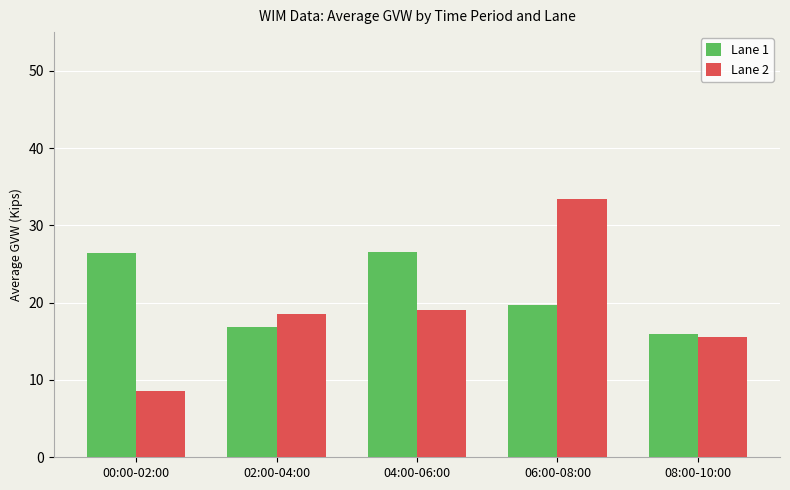

Between 02:00-04:00 and 04:00-06:00, which series saw the biggest shift?

Lane 1